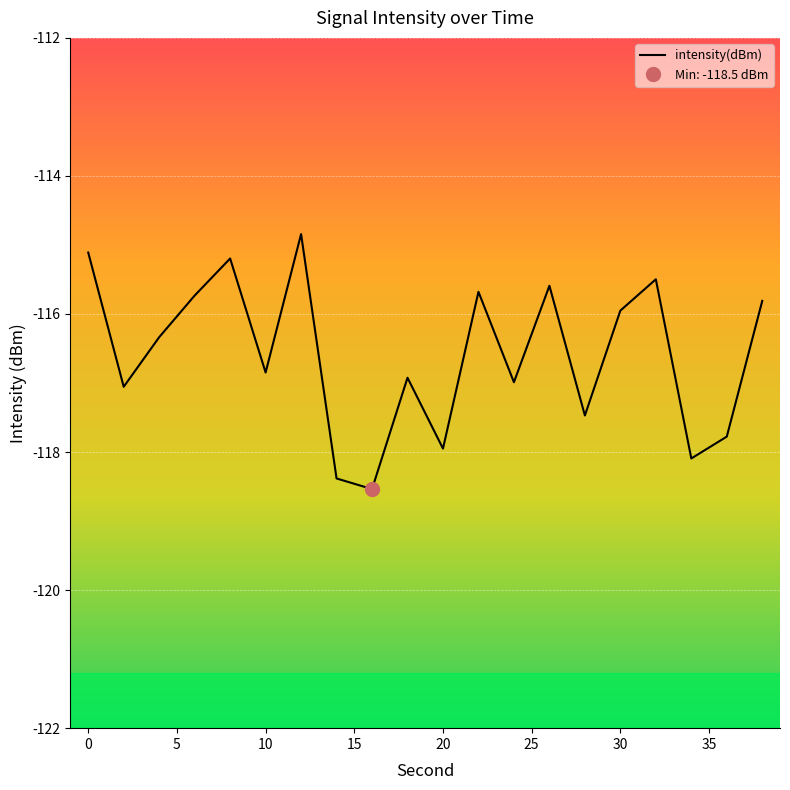

Is it true that intensity(dBm) equals -116.0 at 30?

True